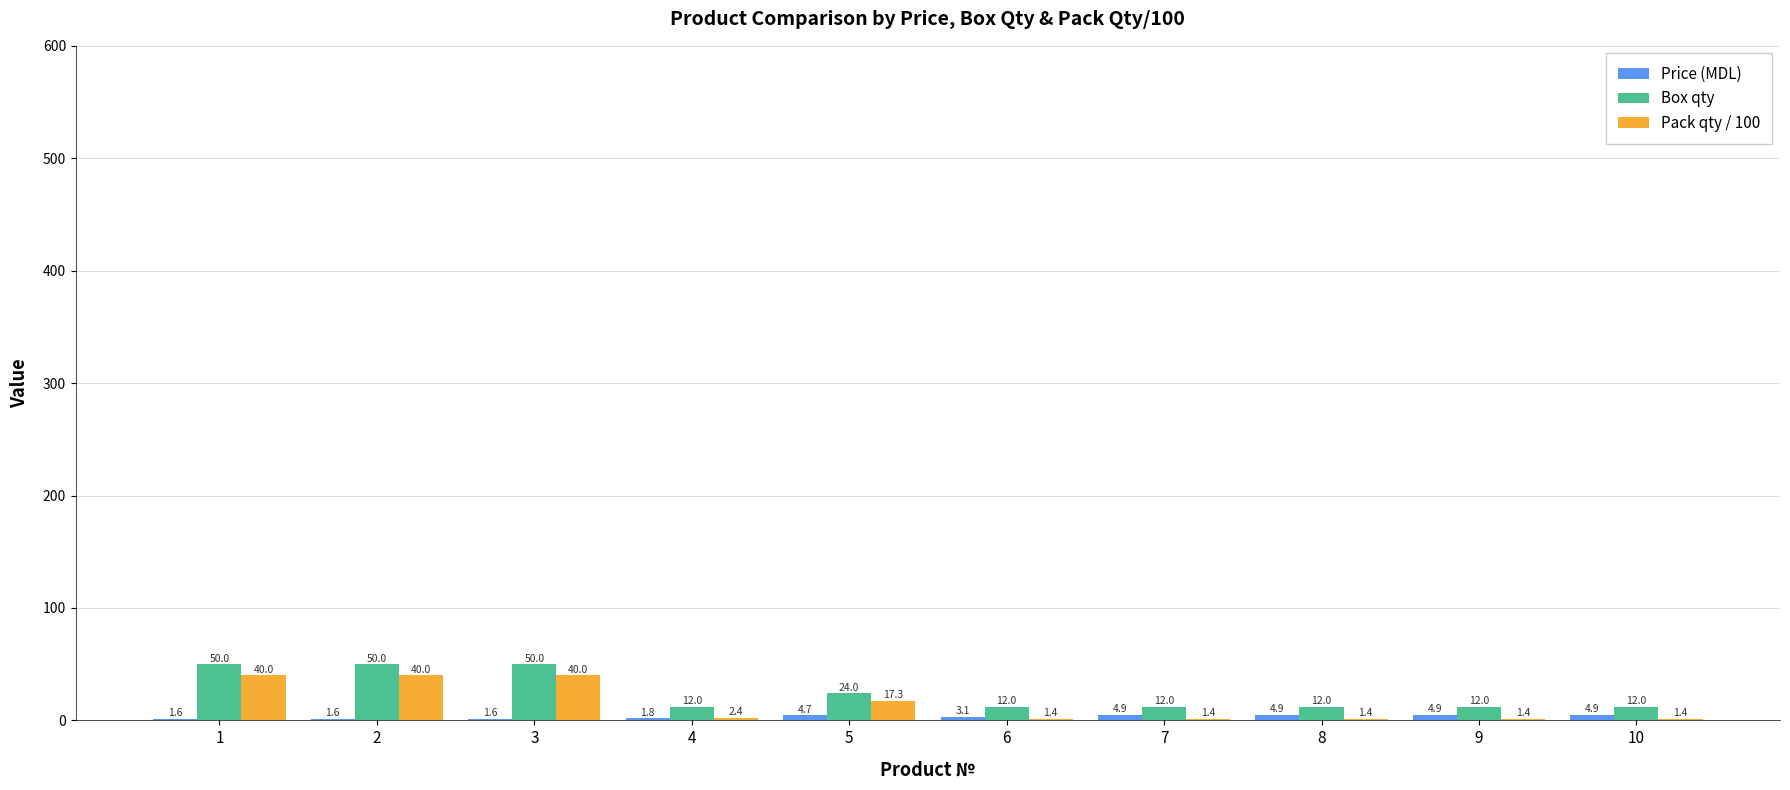

Is it true that Box qty equals 24.0 at 5?

True